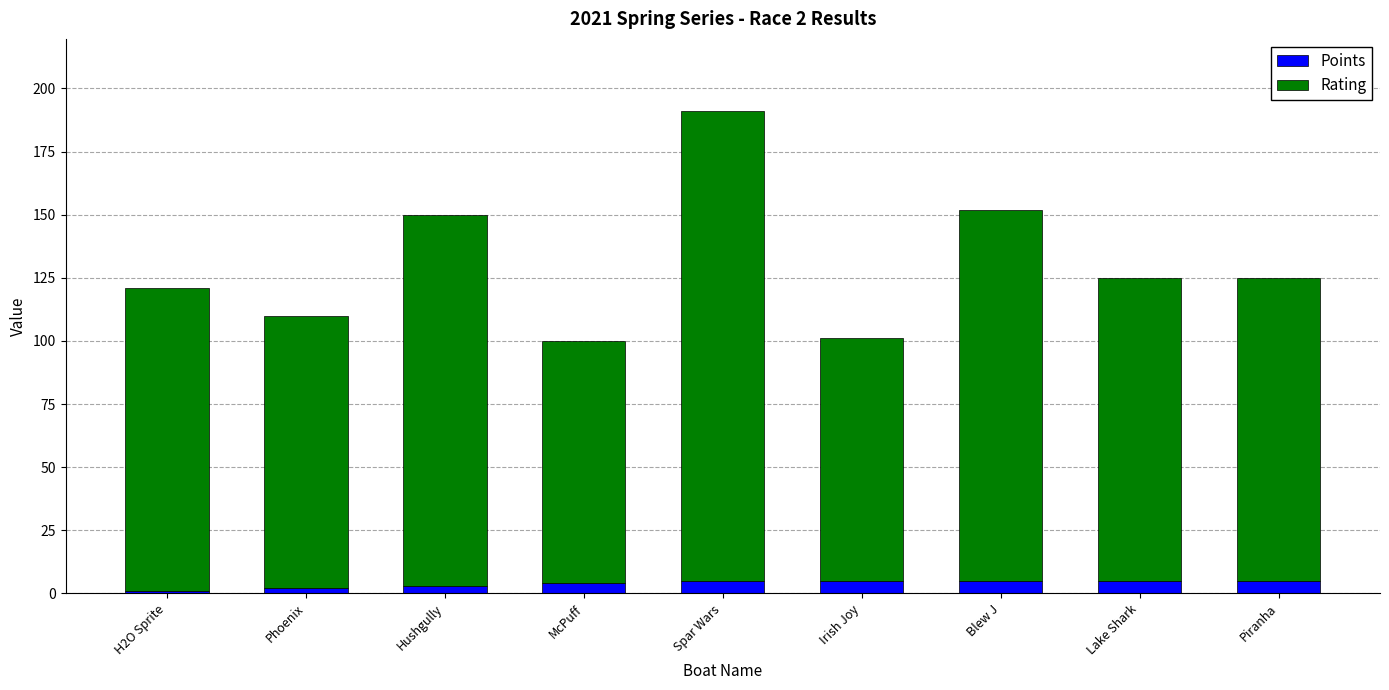

At which category is the sum across all series the highest?

Spar Wars